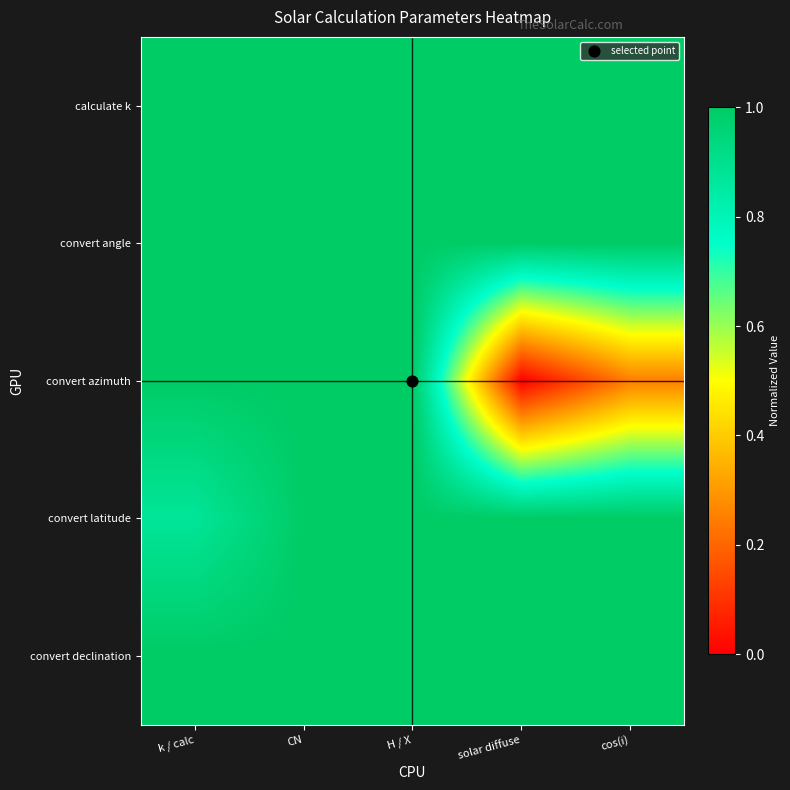

How many categories are shown in the chart?

5